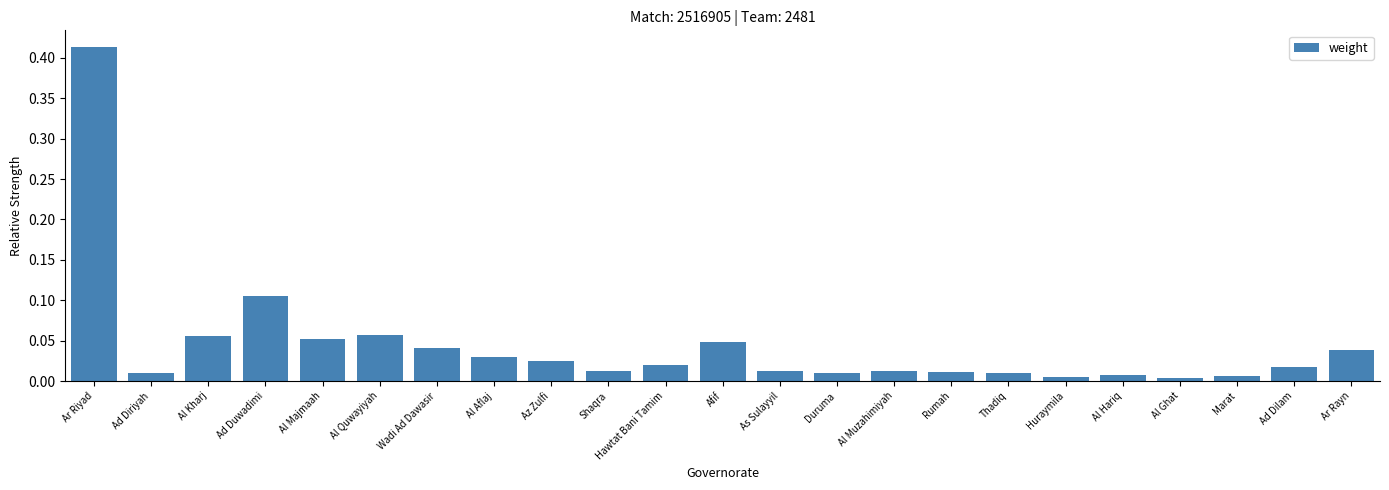

Which has a higher value, Huraymila or Ad Duwadimi?

Ad Duwadimi